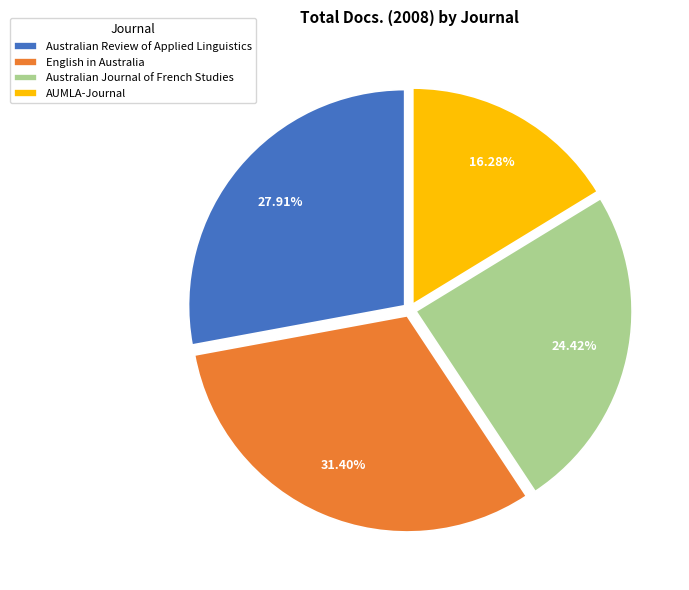

Which slice is the largest?

English in Australia